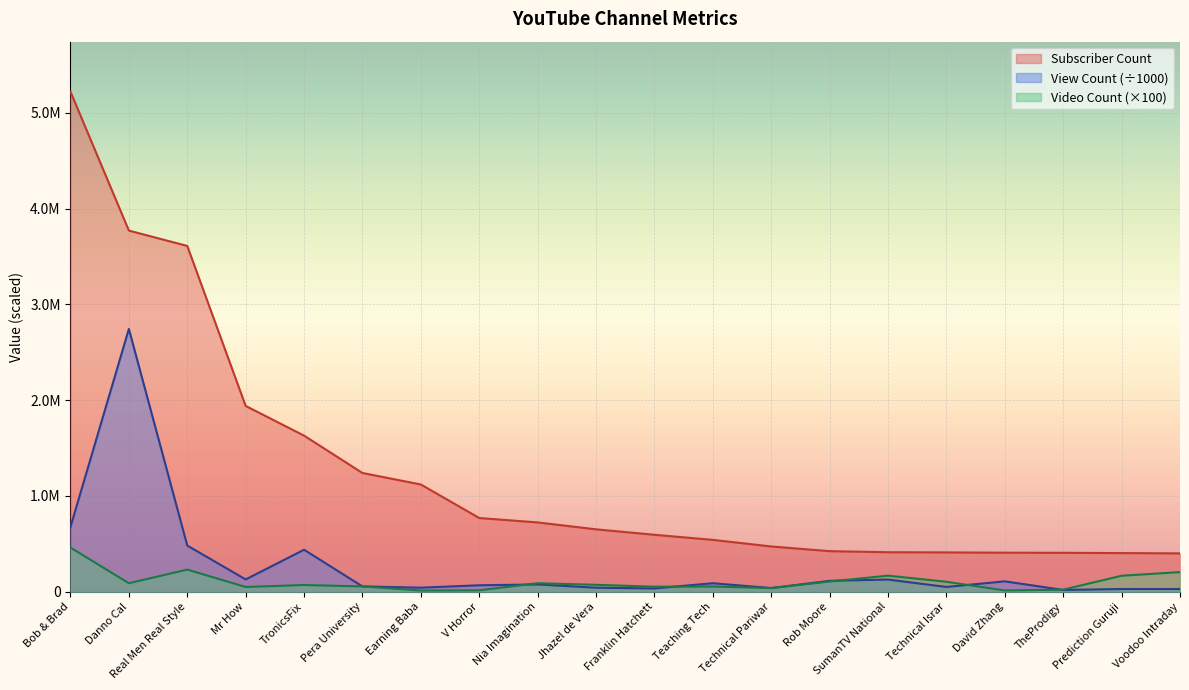

True or false: View Count and Subscriber Count cross at least once.

False